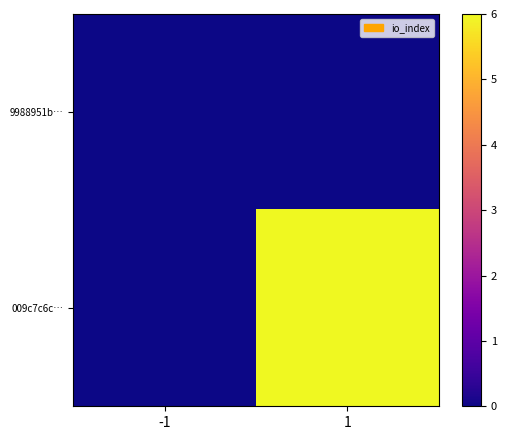

What is the spread (max minus min) of values at 1?

6